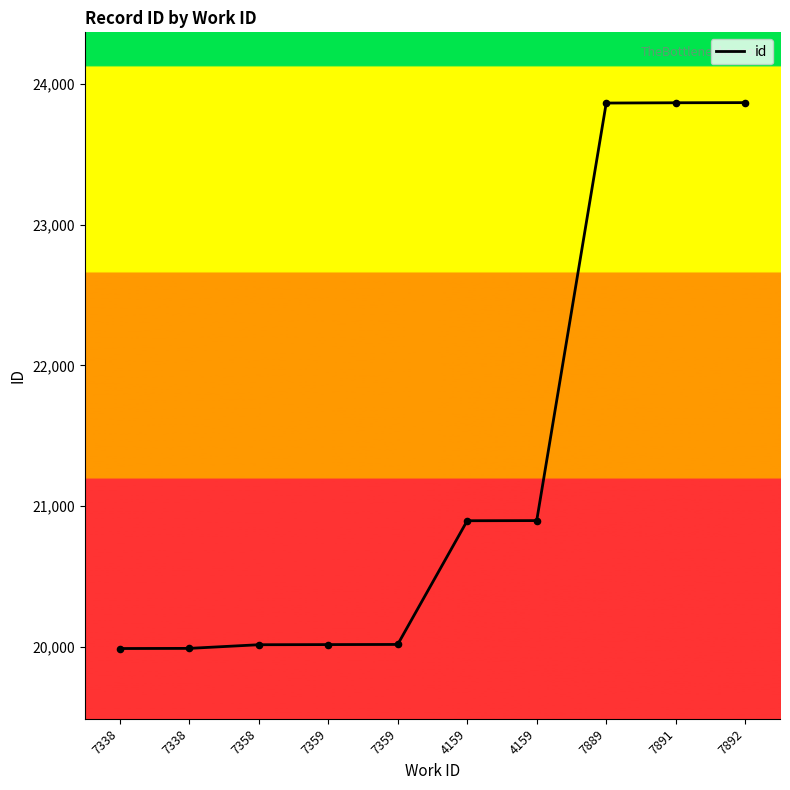

What is the ratio of the value at 7358 to the value at 7359?

1.0